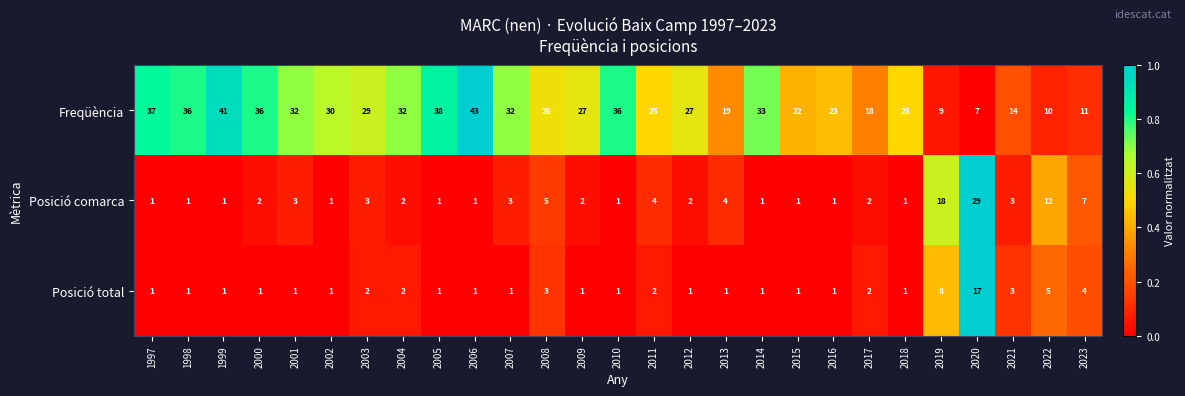

What is the difference between the highest and lowest values at 2018?

24